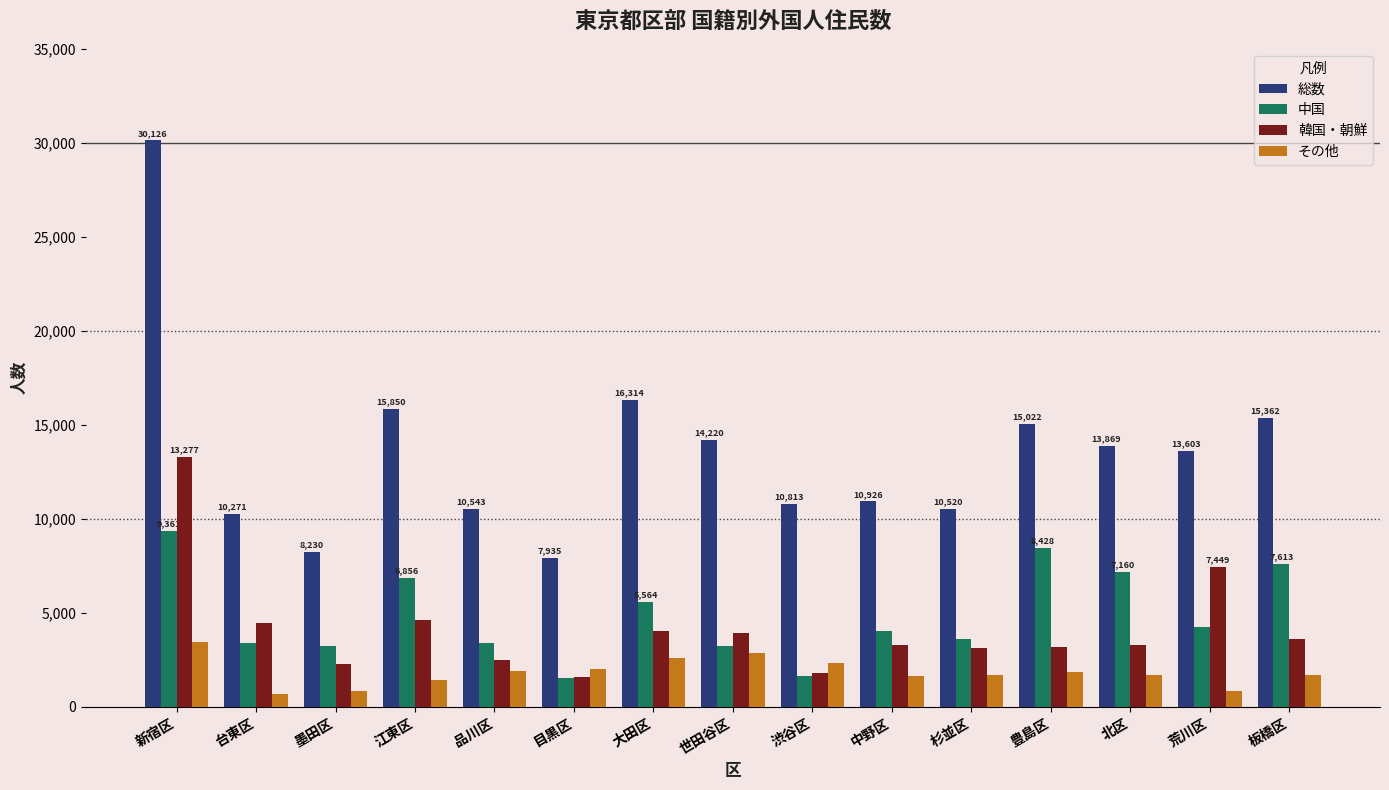

What is the spread (max minus min) of values at 豊島区?

13169